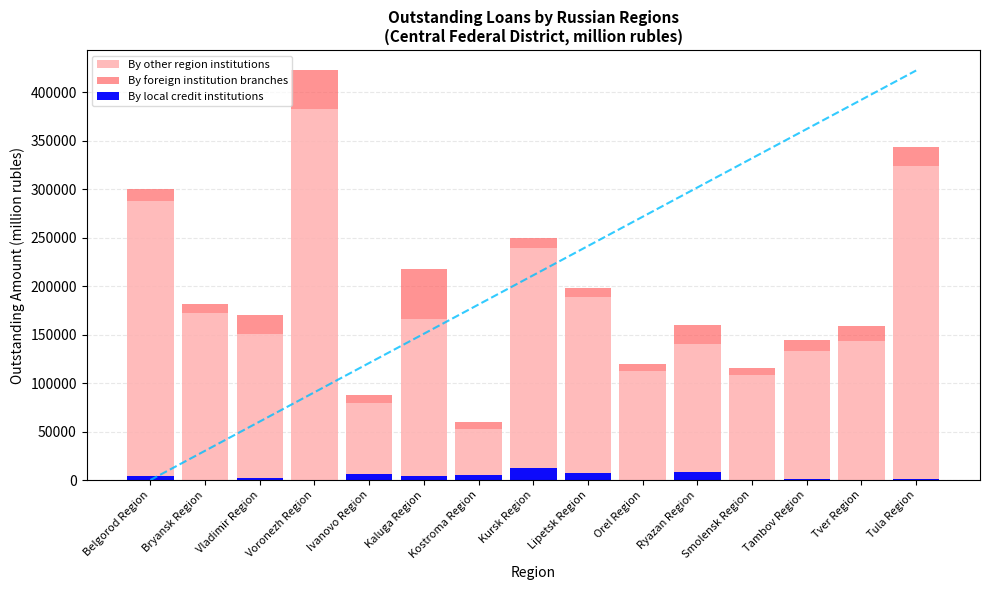

Reading right to left, what are all the values shown in this chart?

By other region institutions: Tula Region=323908	Tver Region=143525	Tambov Region=133084	Smolensk Region=107908	Ryazan Region=139961	Orel Region=112193	Lipetsk Region=188437	Kursk Region=239294	Kostroma Region=52595	Kaluga Region=165985	Ivanovo Region=79497	Voronezh Region=383118	Vladimir Region=150742	Bryansk Region=172367	Belgorod Region=288159
By foreign institution branches: Tula Region=20223	Tver Region=15145	Tambov Region=10940	Smolensk Region=7260	Ryazan Region=19883	Orel Region=7363	Lipetsk Region=9892	Kursk Region=10585	Kostroma Region=7625	Kaluga Region=51837	Ivanovo Region=7932	Voronezh Region=39602	Vladimir Region=19291	Bryansk Region=9214	Belgorod Region=12714
By local credit institutions: Tula Region=1182	Tver Region=410	Tambov Region=1118	Smolensk Region=0	Ryazan Region=8471	Orel Region=0	Lipetsk Region=7456	Kursk Region=12419	Kostroma Region=5550	Kaluga Region=3928	Ivanovo Region=5705	Voronezh Region=1	Vladimir Region=1634	Bryansk Region=0	Belgorod Region=4284